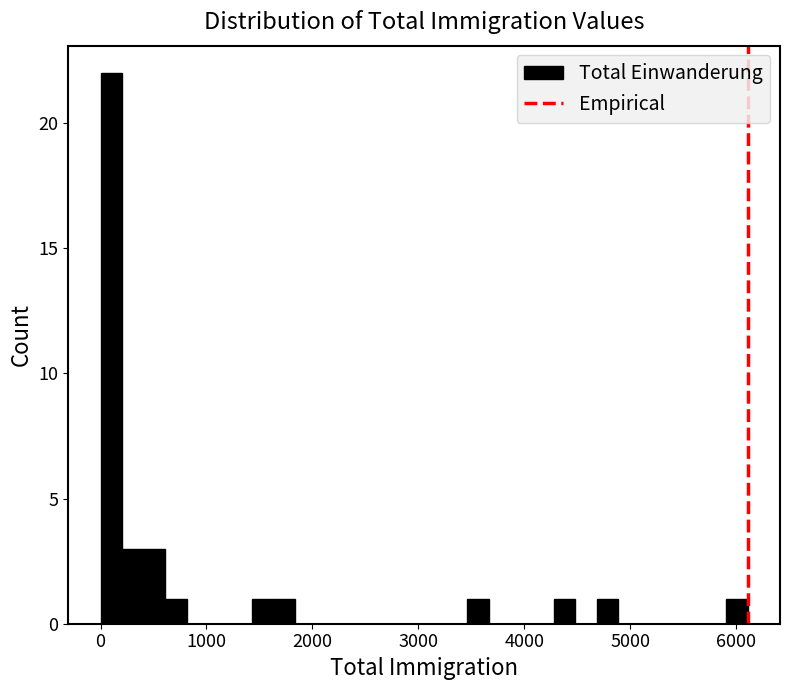

Around what value on the x-axis is the tallest bar? Give the approximate position of its centre, as read against the axis.

100